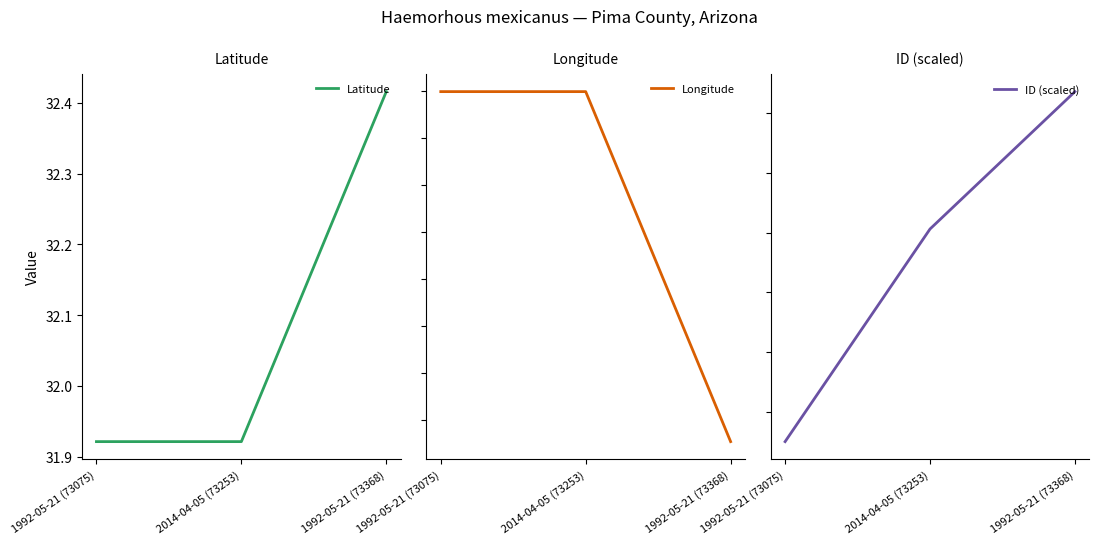

Reading right to left, transcribe all the data shown in this chart.

Latitude: 1992-05-21 (73368)=32.4	2014-04-05 (73253)=31.9	1992-05-21 (73075)=31.9
Longitude: 1992-05-21 (73368)=-110.9	2014-04-05 (73253)=-110.8	1992-05-21 (73075)=-110.8
ID (scaled): 1992-05-21 (73368)=73368.0	2014-04-05 (73253)=73253.0	1992-05-21 (73075)=73075.0